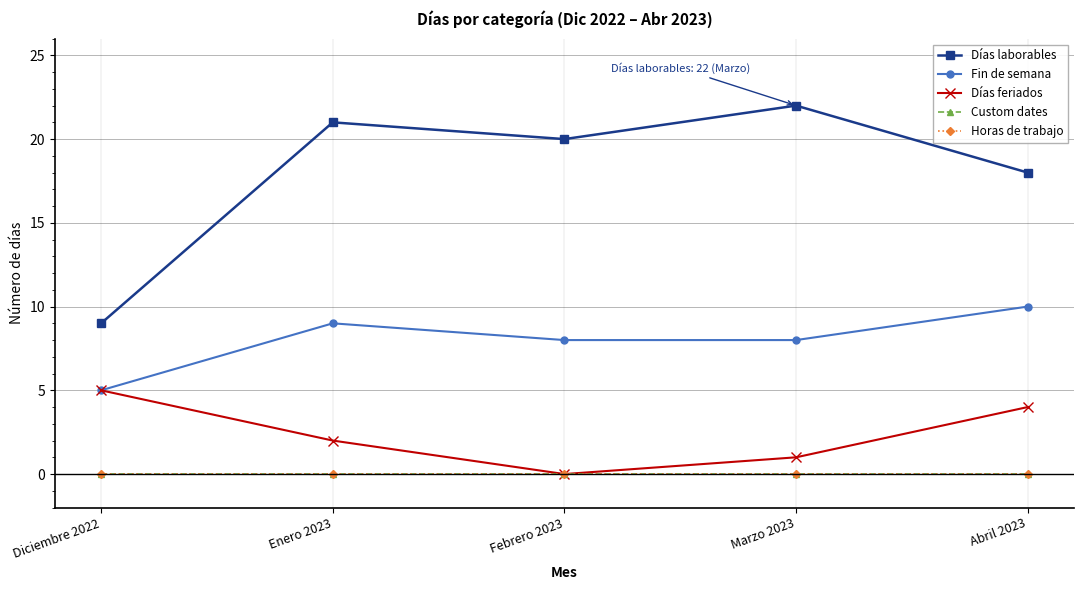

Is the value of Fin de semana at Marzo 2023 greater than the value of Días feriados at Abril 2023?

Yes